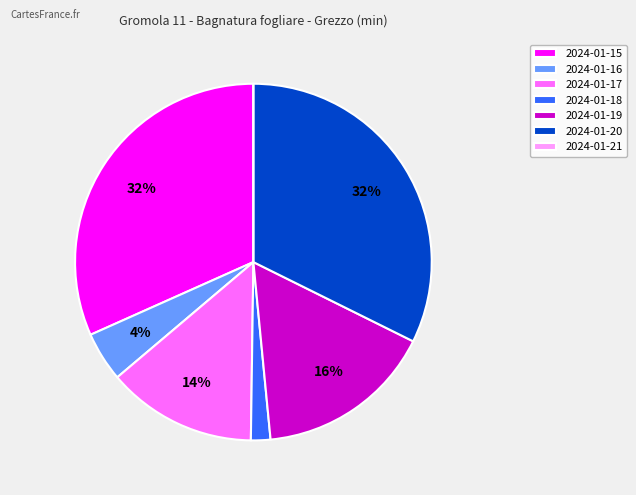

Combined, do 2024-01-16 and 2024-01-20 account for over 50%?

No